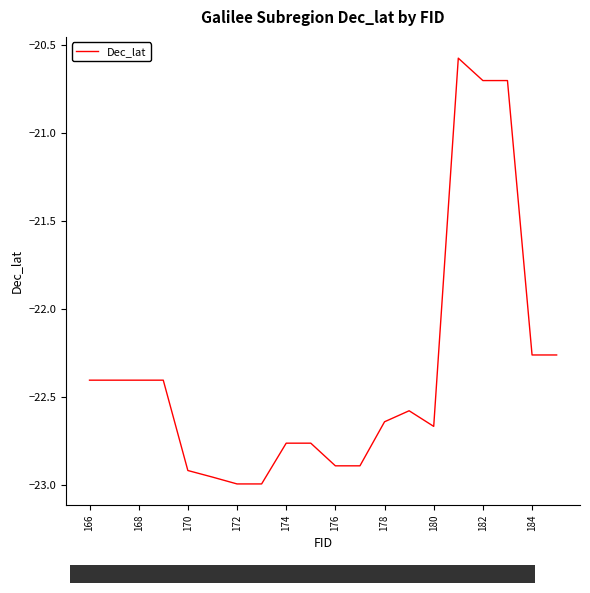

What is the maximum value shown in the chart?

-20.6